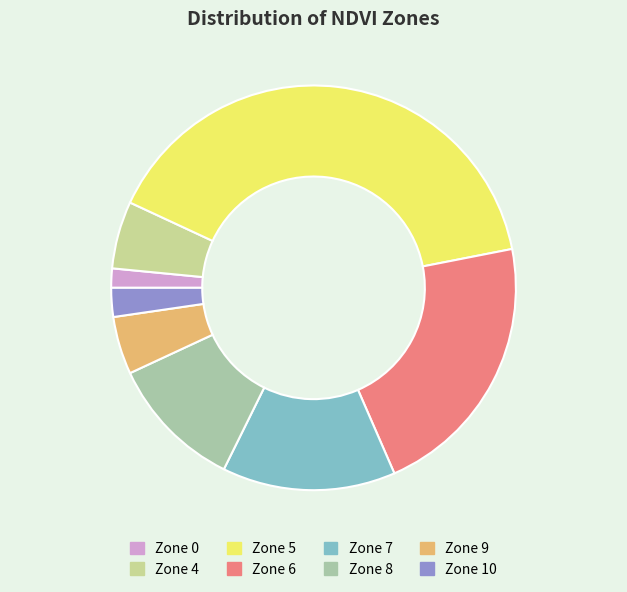

Does Zone 7 account for over 50% of the chart?

No